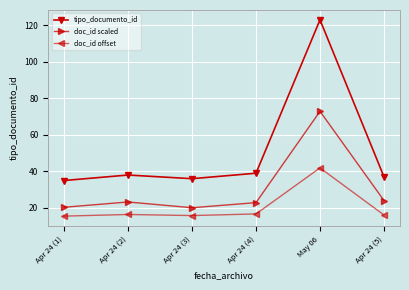

What is the smallest value displayed?

15.5